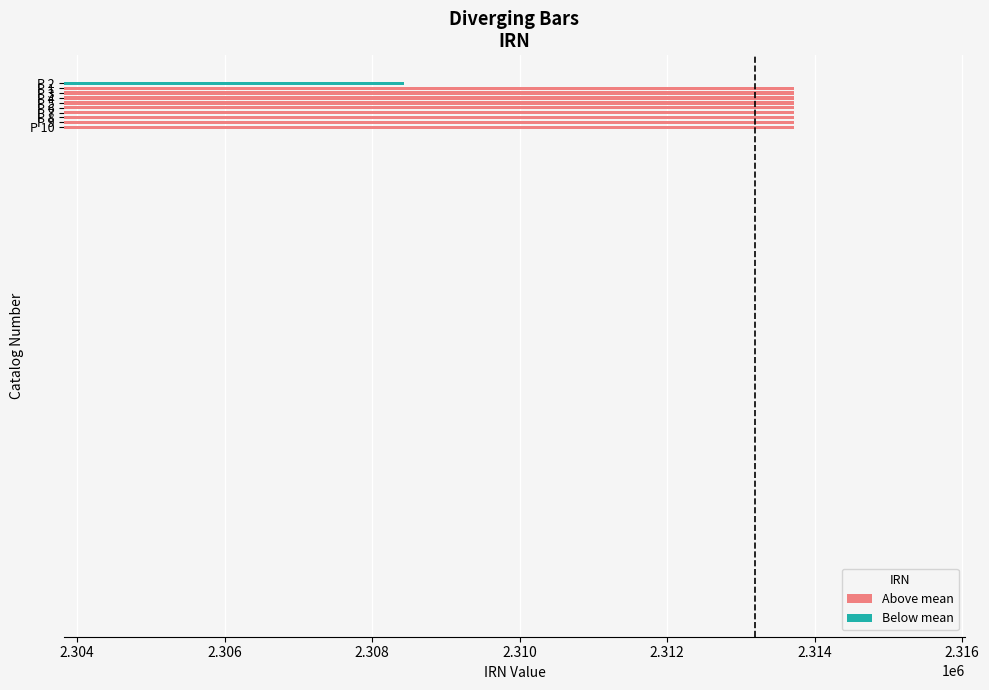

What is the difference between the maximum and second lowest values?

8